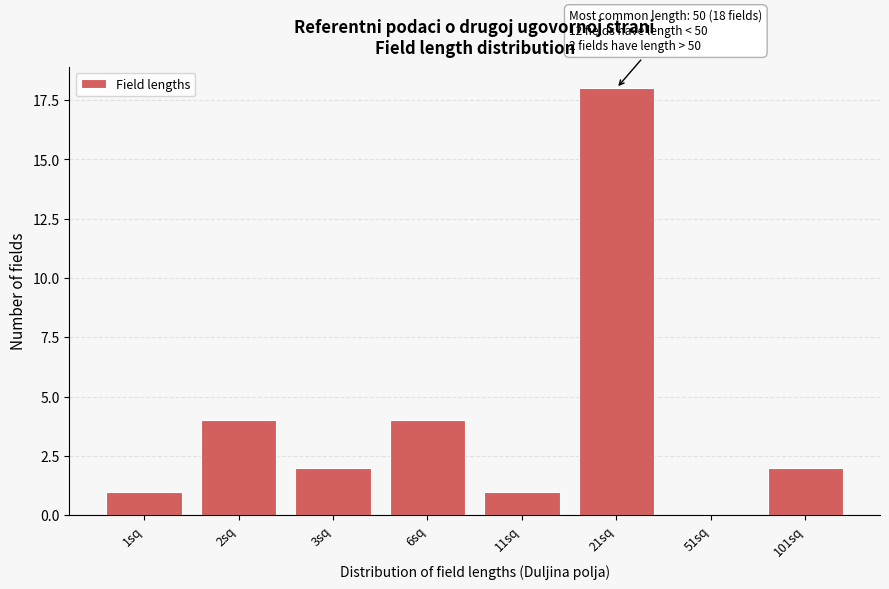

Reading right to left, list all the values displayed in this chart.

101sq=2	51sq=0	21sq=18	11sq=1	6sq=4	3sq=2	2sq=4	1sq=1